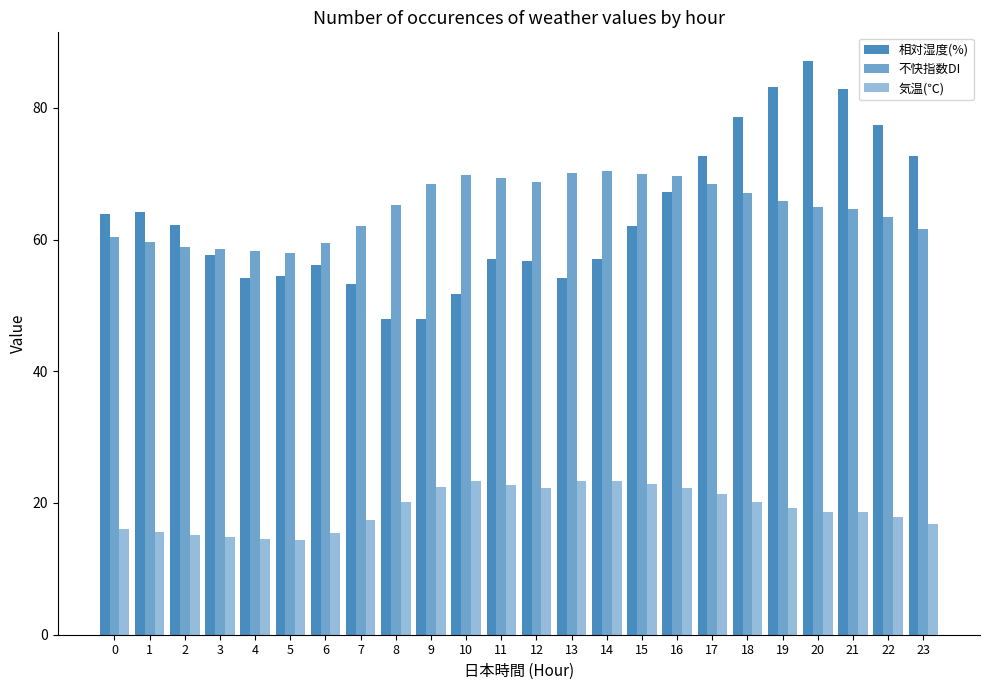

What is the sum of all 不快指数DI values?

1552.6